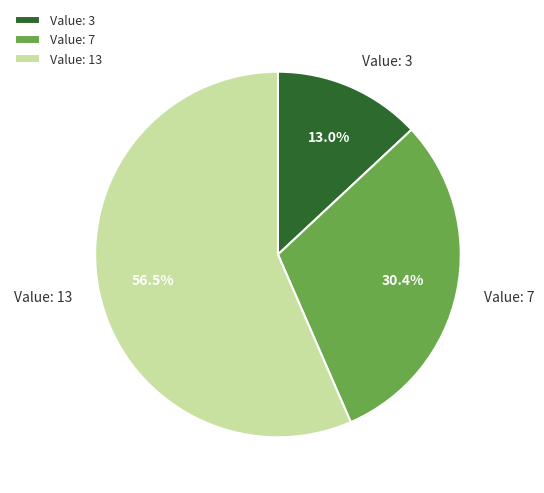

Rank the categories by value from highest to lowest.

Value: 13, Value: 7, Value: 3